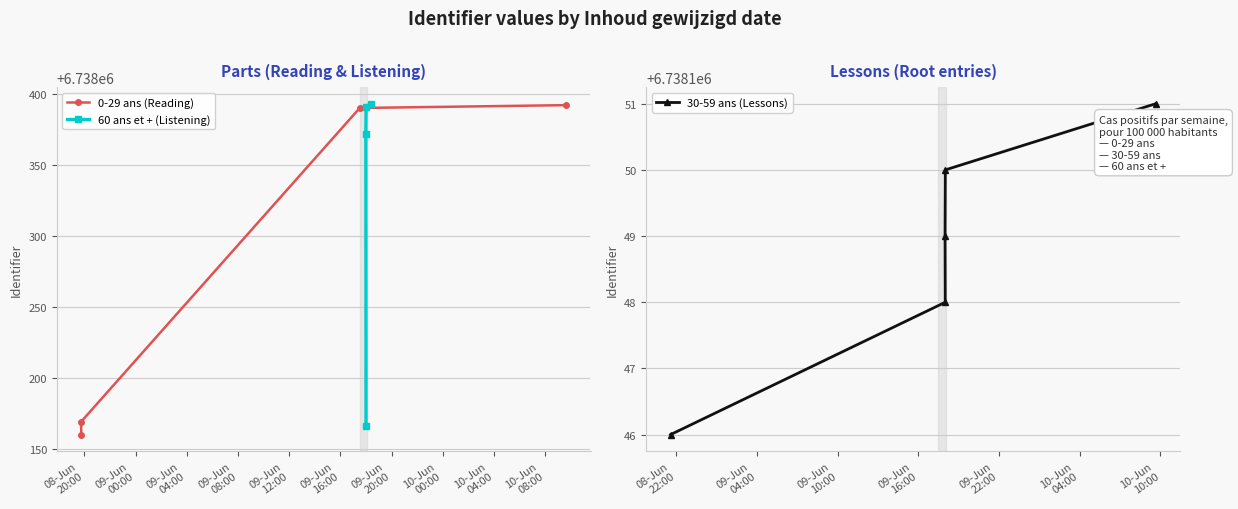

Is it true that the value at 2021-06-09 18:25:39 is 1371482?

False